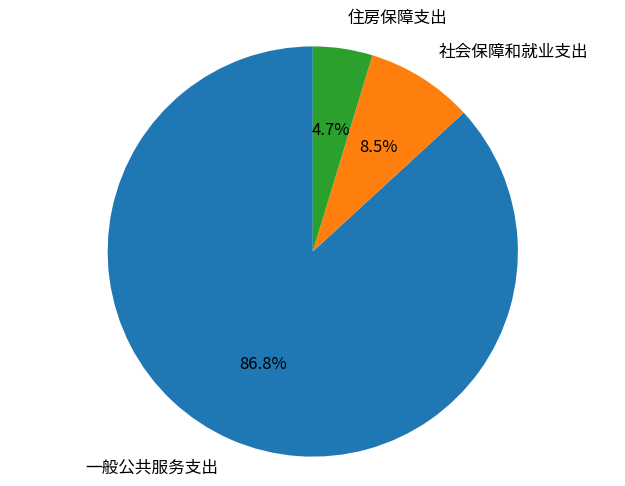

What is the majority slice?

一般公共服务支出